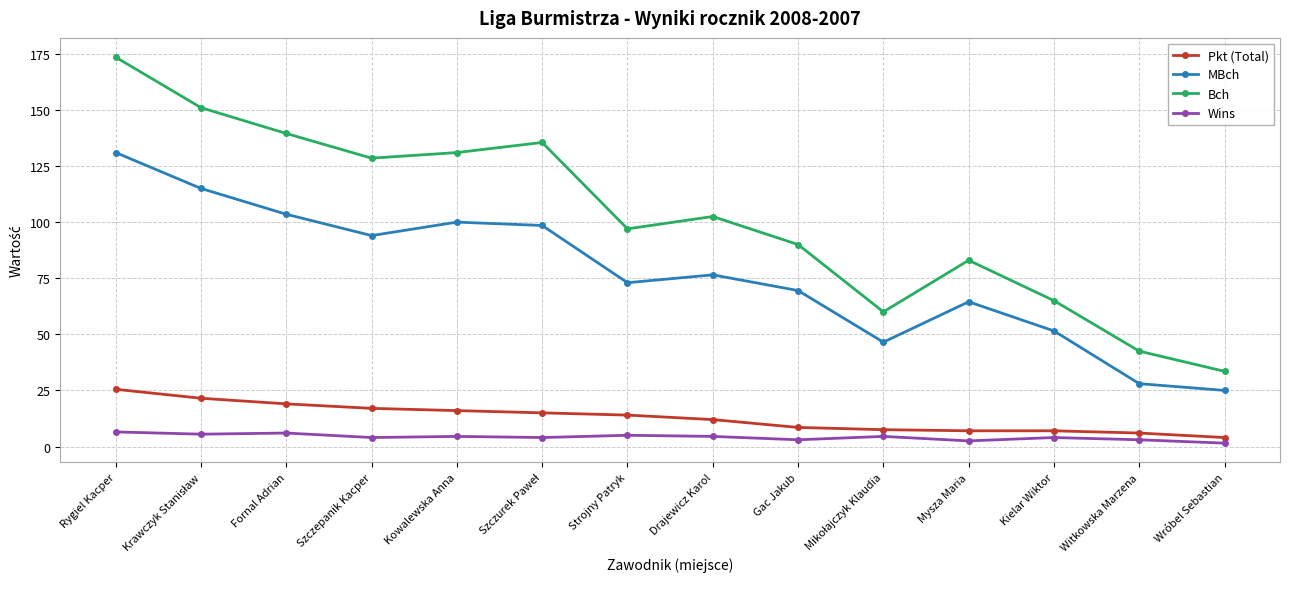

What position from the left is Rygiel Kacper?

1